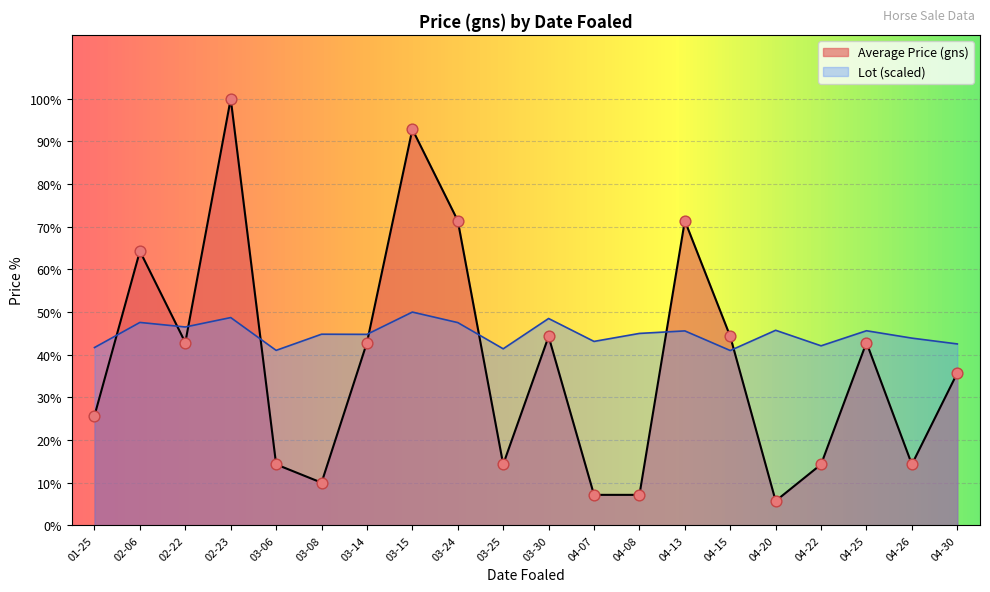

Which series reaches the maximum Y coordinate?

Average Price (gns)